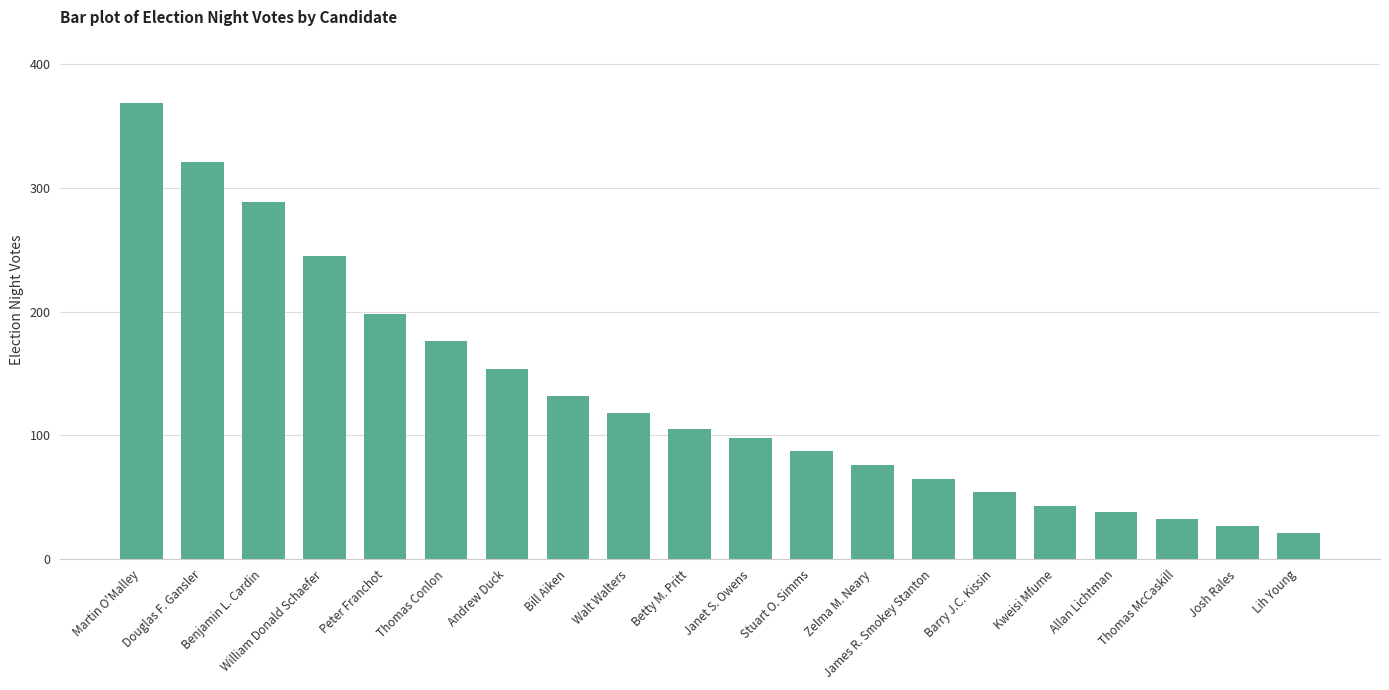

Which category has the lowest value across all series?

Lih Young